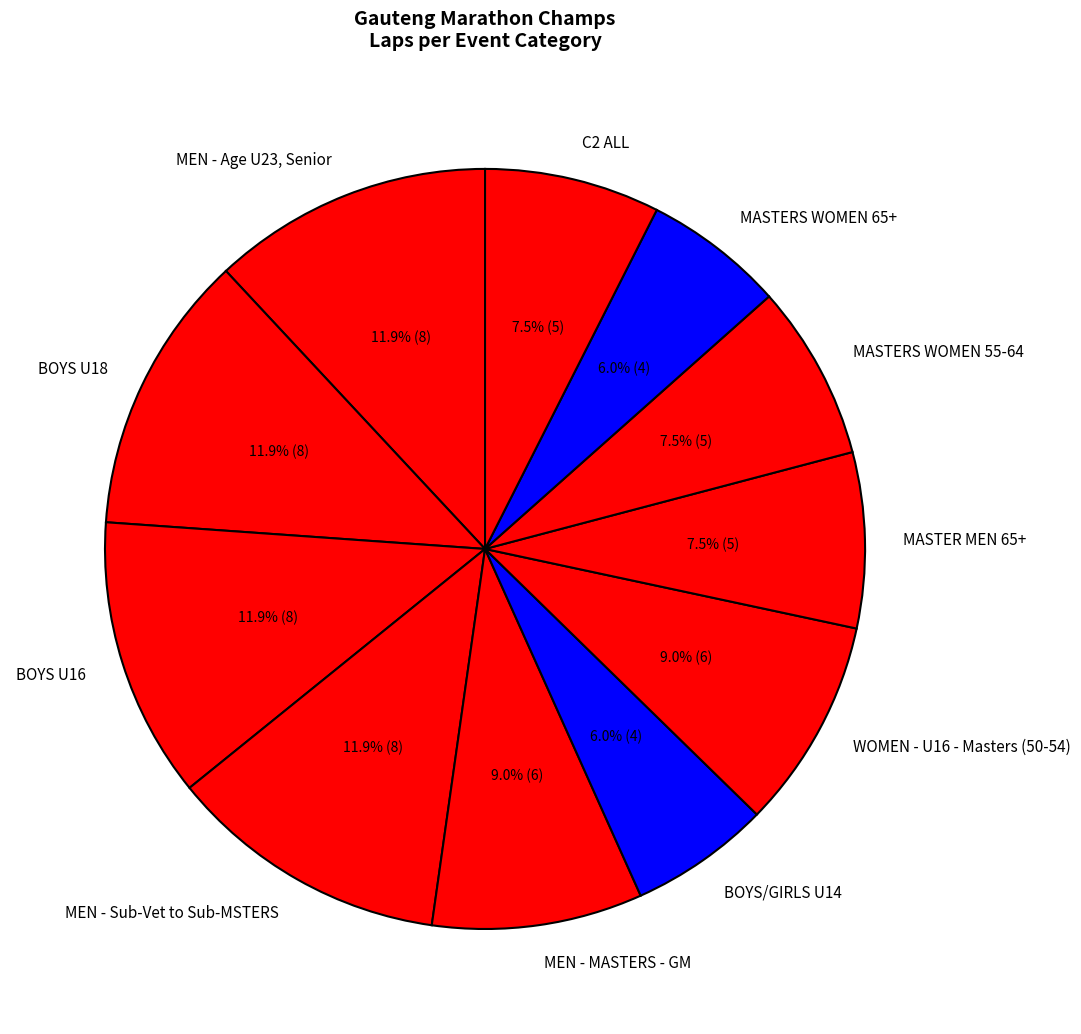

How many slices are in this pie chart?

11